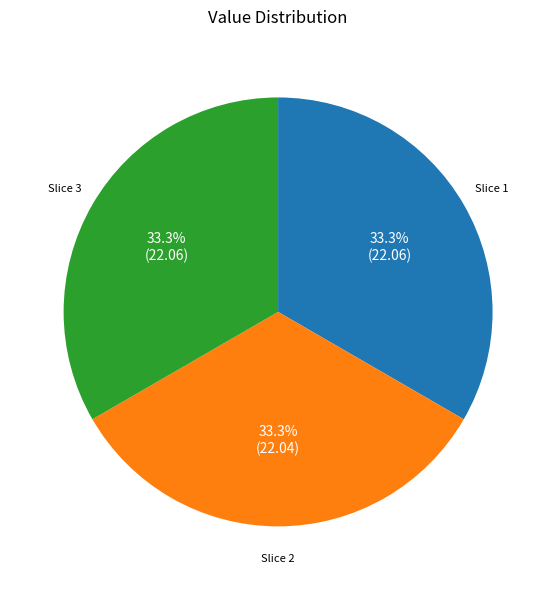

Combined, do Slice 3 and Slice 2 account for over 50%?

Yes